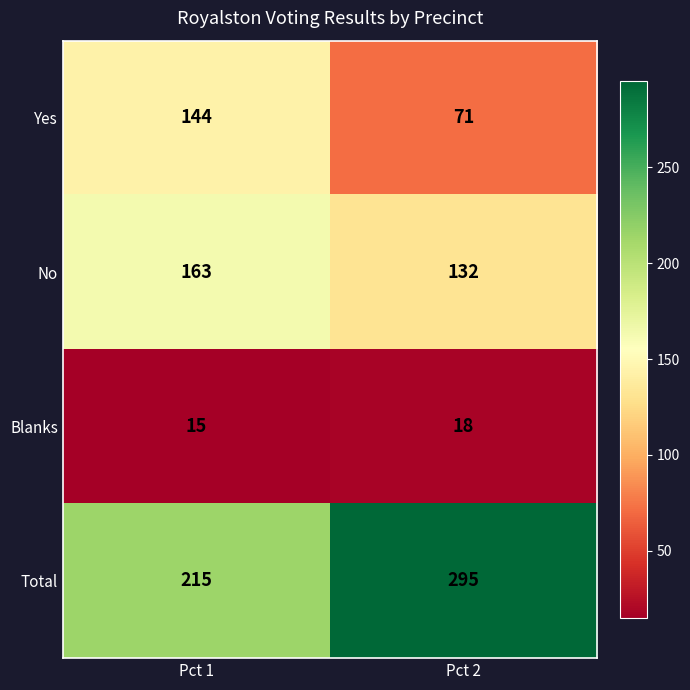

What is the smallest value displayed?

15